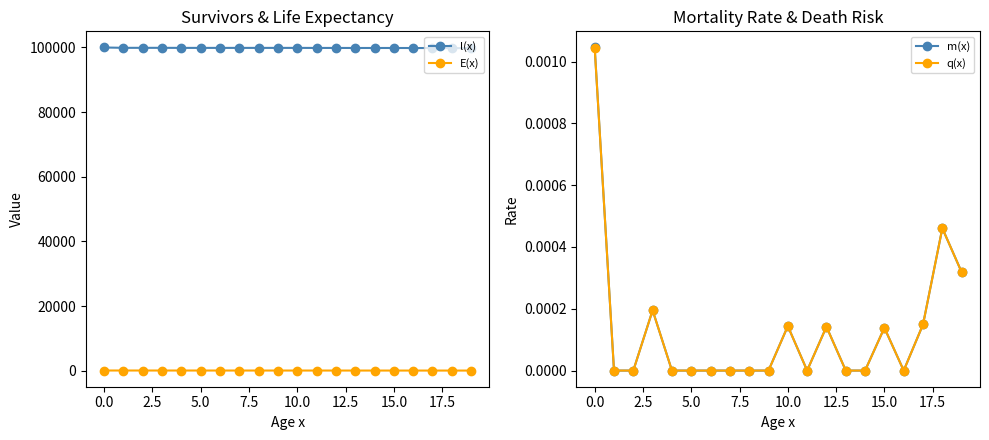

What is the value of the l(x) point at the 13th from the left?

99861.7